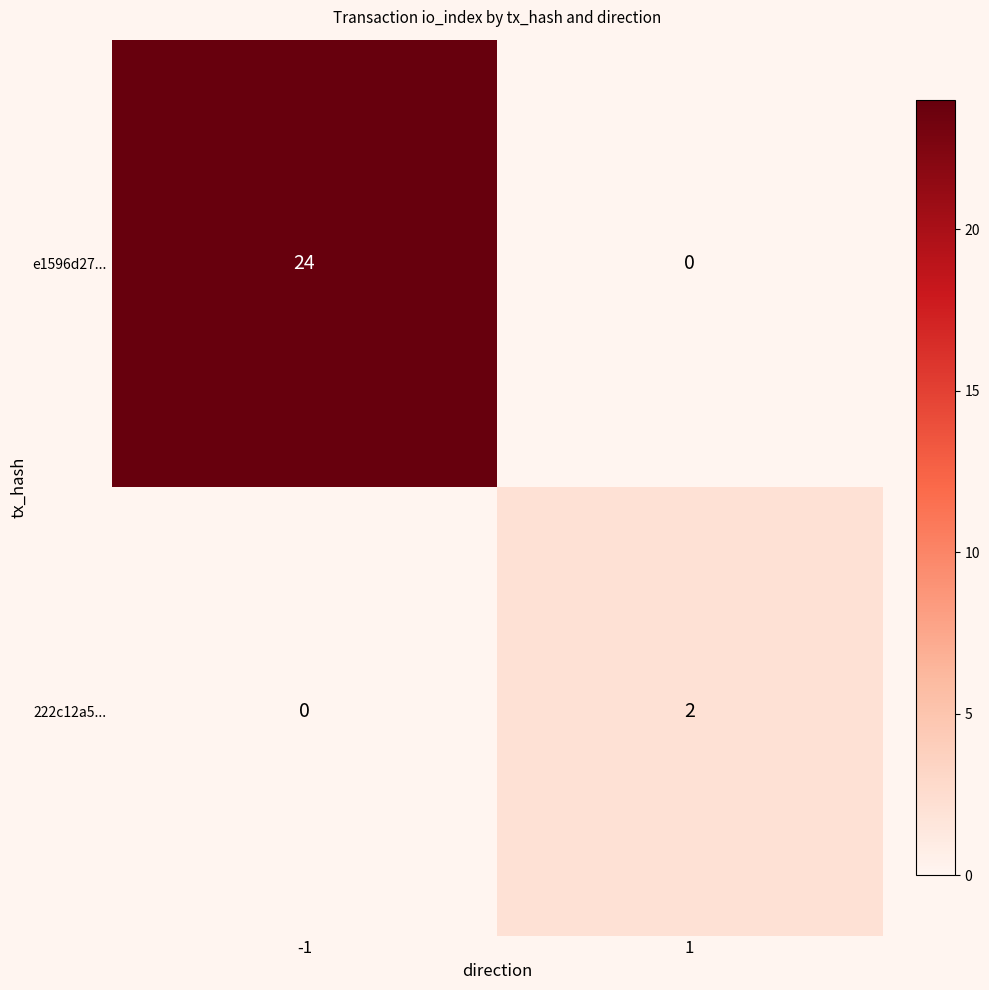

At how many categories does at least one series exceed 1?

2